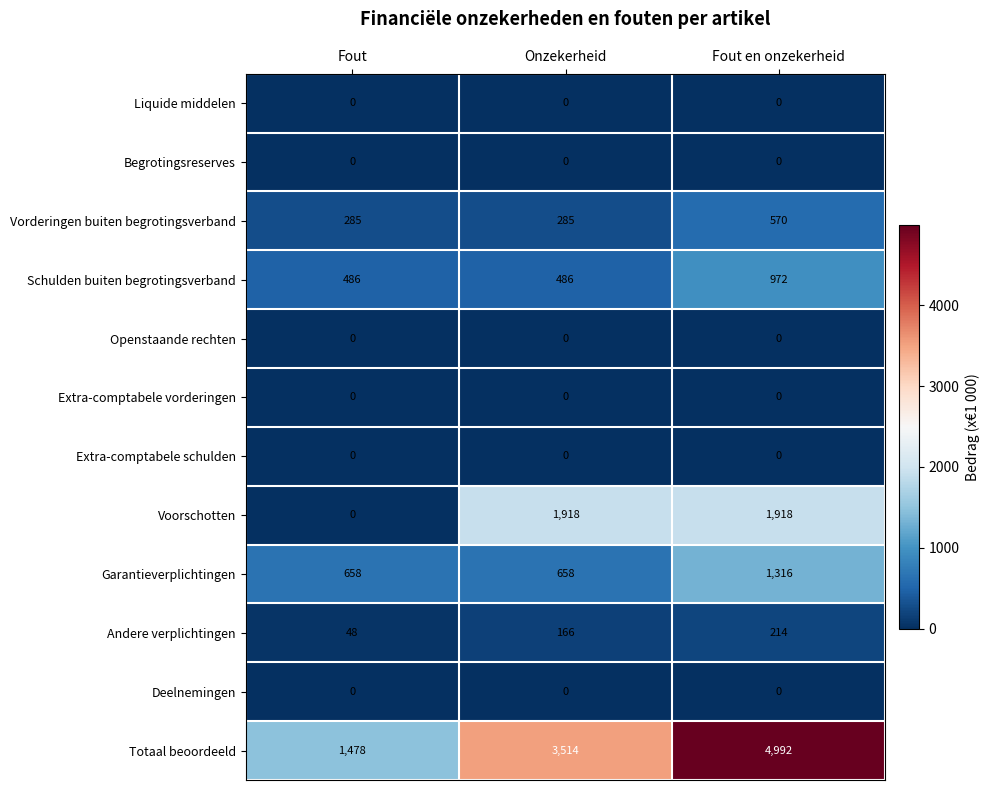

What is the total value across all series at Onzekerheid?

7027